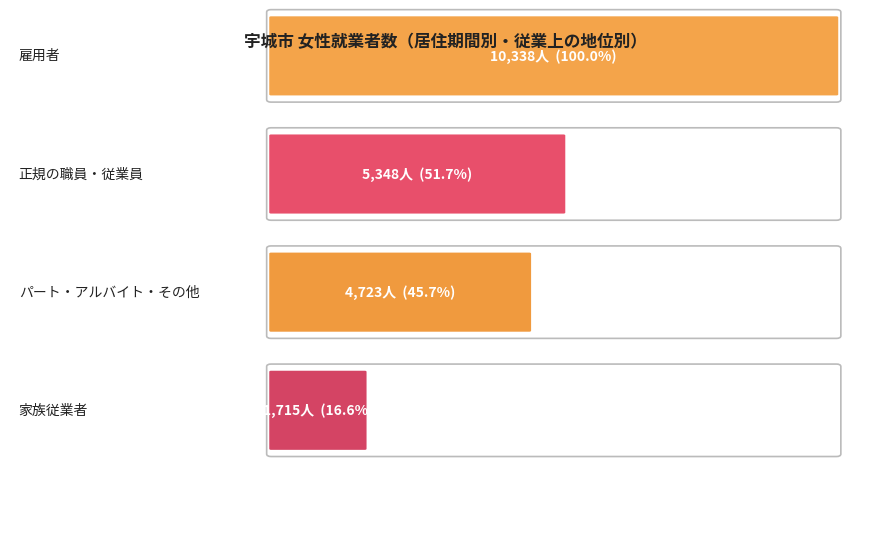

Rank the series by their maximum value, from lowest to highest.

家族従業者, パート・アルバイト・その他, 正規の職員・従業員, 雇用者